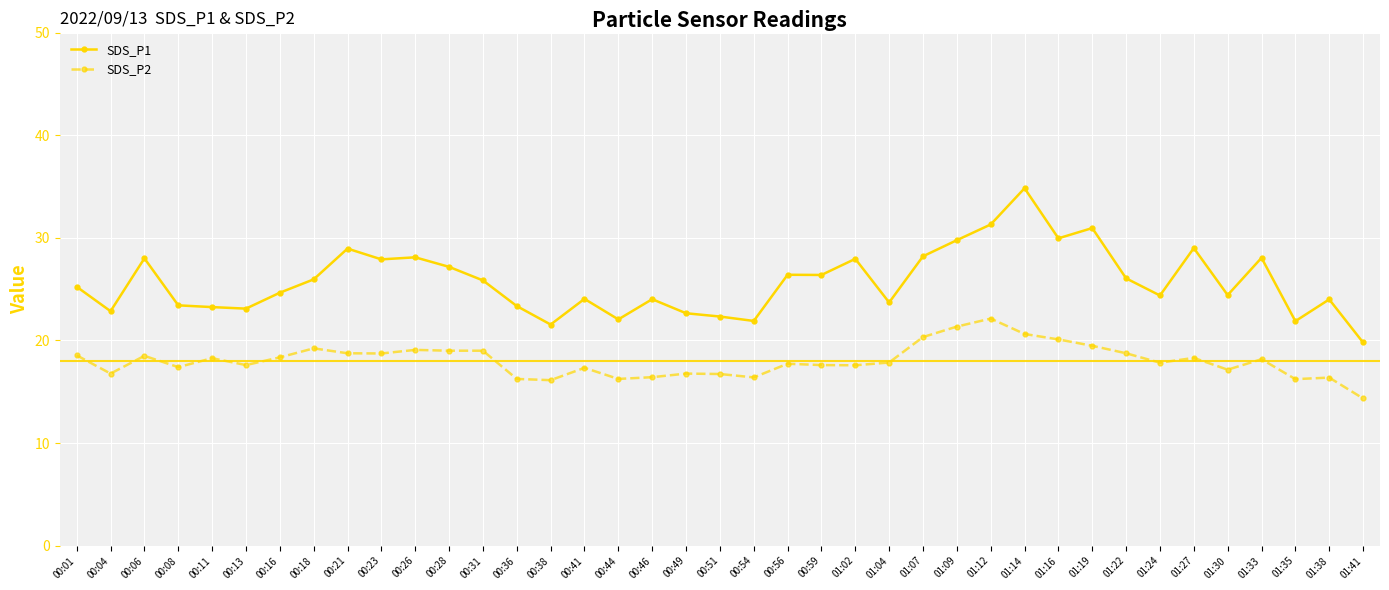

True or false: SDS_P1 and SDS_P2 intersect in this chart.

False